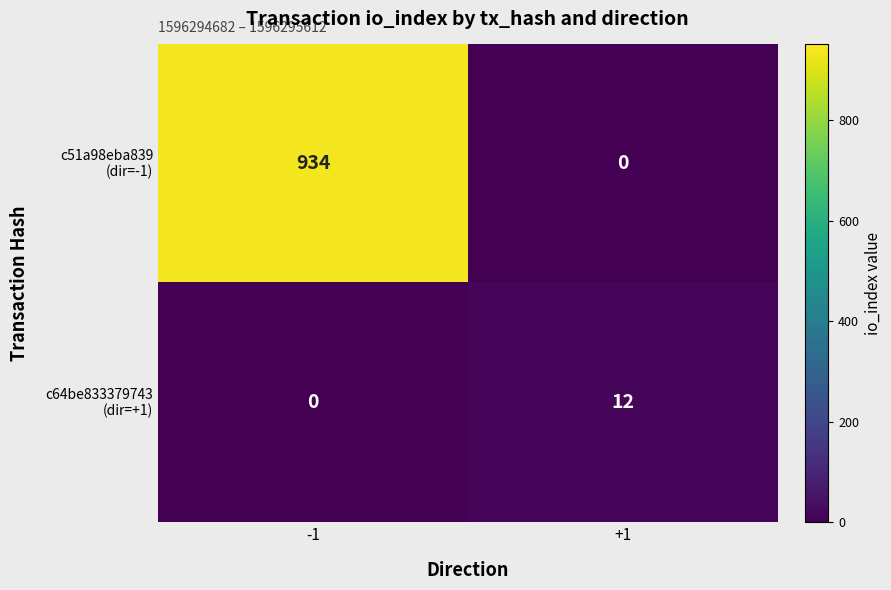

What is the difference between the highest and lowest values at +1?

12